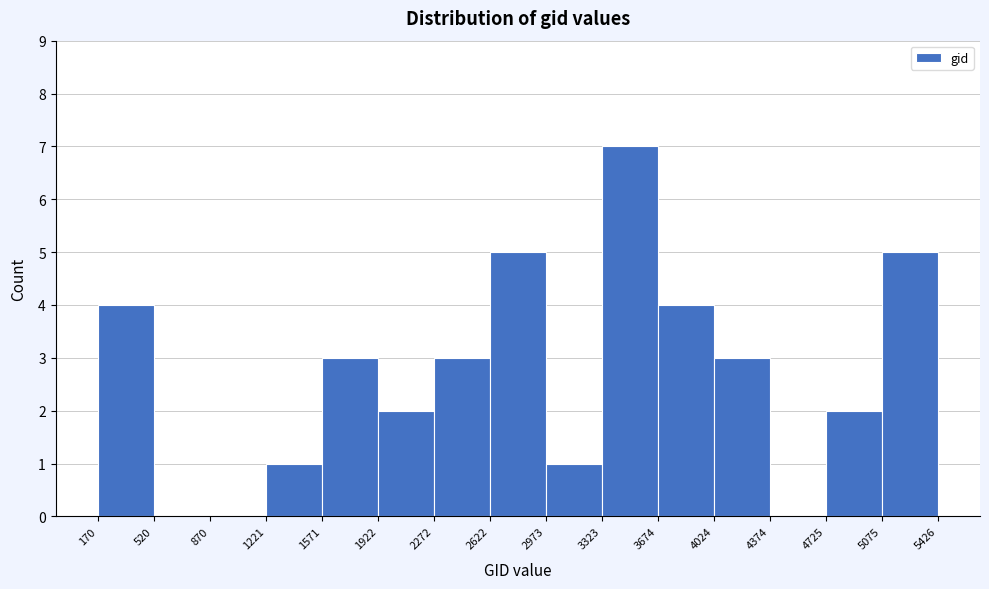

What is the height of the bar covering 2973 to 3323 on the x-axis? The values are not printed on the chart, so give them approximately, as read against the axis.

1